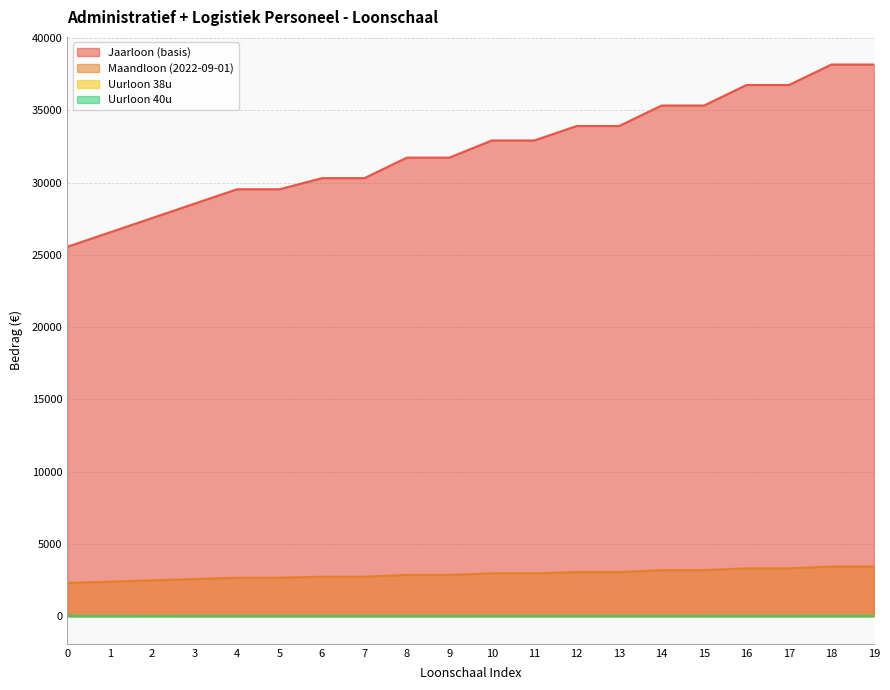

Does the chart have visible grid lines?

Yes